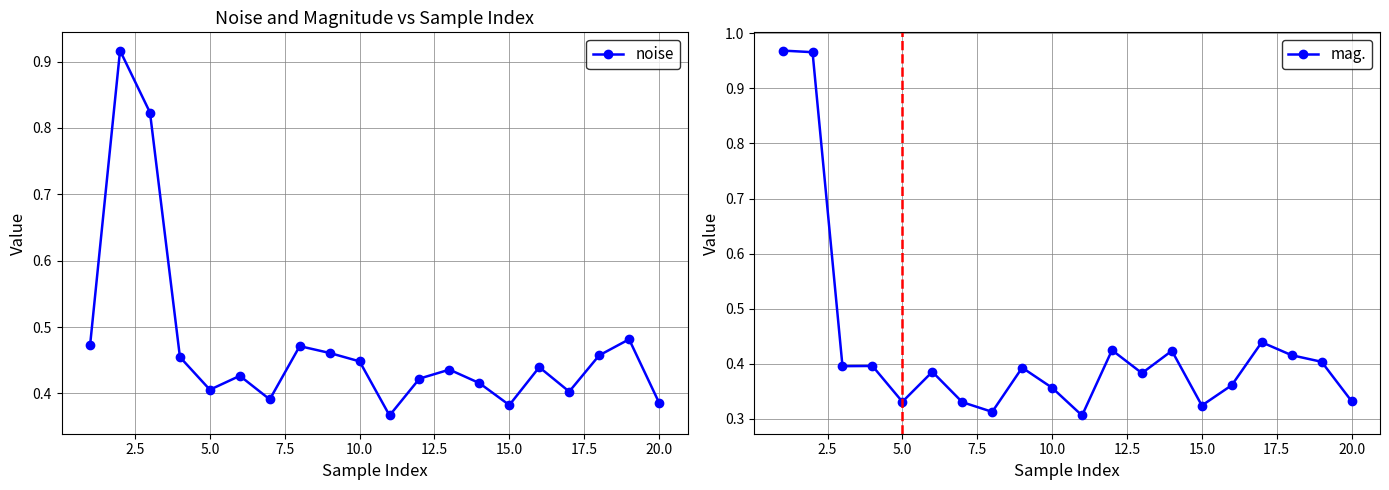

True or false: noise has more than 0 interior local peaks.

True